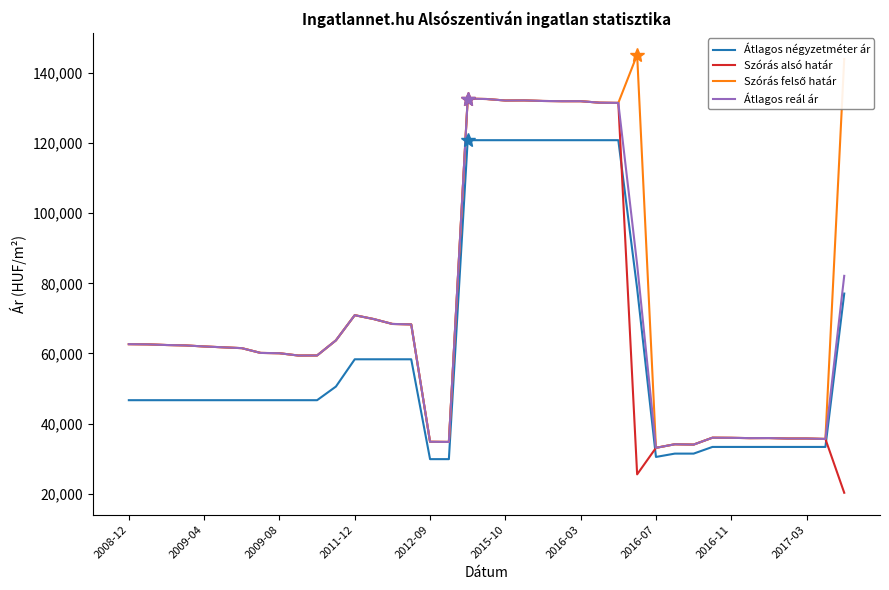

What is the maximum value for Átlagos négyzetméter ár?

120833